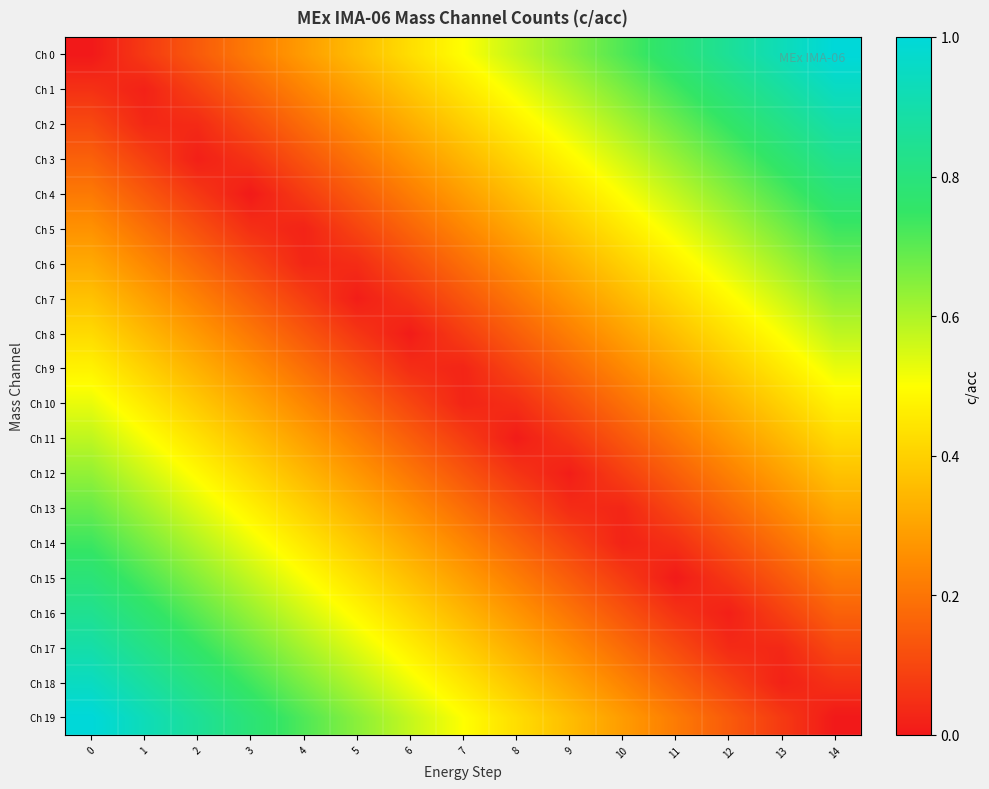

Reading left to right, what are all the values shown in this chart?

Ch 0: 0=0.0	1=0.1	2=0.1	3=0.2	4=0.3	5=0.4	6=0.4	7=0.5	8=0.6	9=0.6	10=0.7	11=0.8	12=0.9	13=0.9	14=1.0
Ch 1: 0=0.1	1=0.0	2=0.1	3=0.2	4=0.2	5=0.3	6=0.4	7=0.4	8=0.5	9=0.6	10=0.7	11=0.7	12=0.8	13=0.9	14=0.9
Ch 2: 0=0.1	1=0.0	2=0.0	3=0.1	4=0.2	5=0.3	6=0.3	7=0.4	8=0.5	9=0.5	10=0.6	11=0.7	12=0.8	13=0.8	14=0.9
Ch 3: 0=0.2	1=0.1	2=0.0	3=0.1	4=0.1	5=0.2	6=0.3	7=0.3	8=0.4	9=0.5	10=0.6	11=0.6	12=0.7	13=0.8	14=0.8
Ch 4: 0=0.2	1=0.1	2=0.1	3=0.0	4=0.1	5=0.1	6=0.2	7=0.3	8=0.4	9=0.4	10=0.5	11=0.6	12=0.6	13=0.7	14=0.8
Ch 5: 0=0.3	1=0.2	2=0.1	3=0.0	4=0.0	5=0.1	6=0.2	7=0.2	8=0.3	9=0.4	10=0.5	11=0.5	12=0.6	13=0.7	14=0.7
Ch 6: 0=0.3	1=0.2	2=0.2	3=0.1	4=0.0	5=0.0	6=0.1	7=0.2	8=0.3	9=0.3	10=0.4	11=0.5	12=0.5	13=0.6	14=0.7
Ch 7: 0=0.4	1=0.3	2=0.2	3=0.2	4=0.1	5=0.0	6=0.1	7=0.1	8=0.2	9=0.3	10=0.3	11=0.4	12=0.5	13=0.6	14=0.6
Ch 8: 0=0.4	1=0.3	2=0.3	3=0.2	4=0.1	5=0.1	6=0.0	7=0.1	8=0.2	9=0.2	10=0.3	11=0.4	12=0.4	13=0.5	14=0.6
Ch 9: 0=0.5	1=0.4	2=0.3	3=0.3	4=0.2	5=0.1	6=0.0	7=0.0	8=0.1	9=0.2	10=0.2	11=0.3	12=0.4	13=0.5	14=0.5
Ch 10: 0=0.5	1=0.5	2=0.4	3=0.3	4=0.2	5=0.2	6=0.1	7=0.0	8=0.0	9=0.1	10=0.2	11=0.3	12=0.3	13=0.4	14=0.5
Ch 11: 0=0.6	1=0.5	2=0.4	3=0.4	4=0.3	5=0.2	6=0.2	7=0.1	8=0.0	9=0.1	10=0.1	11=0.2	12=0.3	13=0.3	14=0.4
Ch 12: 0=0.6	1=0.6	2=0.5	3=0.4	4=0.3	5=0.3	6=0.2	7=0.1	8=0.1	9=0.0	10=0.1	11=0.2	12=0.2	13=0.3	14=0.4
Ch 13: 0=0.7	1=0.6	2=0.5	3=0.5	4=0.4	5=0.3	6=0.3	7=0.2	8=0.1	9=0.0	10=0.0	11=0.1	12=0.2	13=0.2	14=0.3
Ch 14: 0=0.7	1=0.7	2=0.6	3=0.5	4=0.5	5=0.4	6=0.3	7=0.2	8=0.2	9=0.1	10=0.0	11=0.0	12=0.1	13=0.2	14=0.3
Ch 15: 0=0.8	1=0.7	2=0.6	3=0.6	4=0.5	5=0.4	6=0.4	7=0.3	8=0.2	9=0.1	10=0.1	11=0.0	12=0.1	13=0.1	14=0.2
Ch 16: 0=0.8	1=0.8	2=0.7	3=0.6	4=0.6	5=0.5	6=0.4	7=0.3	8=0.3	9=0.2	10=0.1	11=0.1	12=0.0	13=0.1	14=0.2
Ch 17: 0=0.9	1=0.8	2=0.8	3=0.7	4=0.6	5=0.5	6=0.5	7=0.4	8=0.3	9=0.3	10=0.2	11=0.1	12=0.0	13=0.0	14=0.1
Ch 18: 0=0.9	1=0.9	2=0.8	3=0.7	4=0.7	5=0.6	6=0.5	7=0.4	8=0.4	9=0.3	10=0.2	11=0.2	12=0.1	13=0.0	14=0.1
Ch 19: 0=1.0	1=0.9	2=0.9	3=0.8	4=0.7	5=0.6	6=0.6	7=0.5	8=0.4	9=0.4	10=0.3	11=0.2	12=0.1	13=0.1	14=0.0